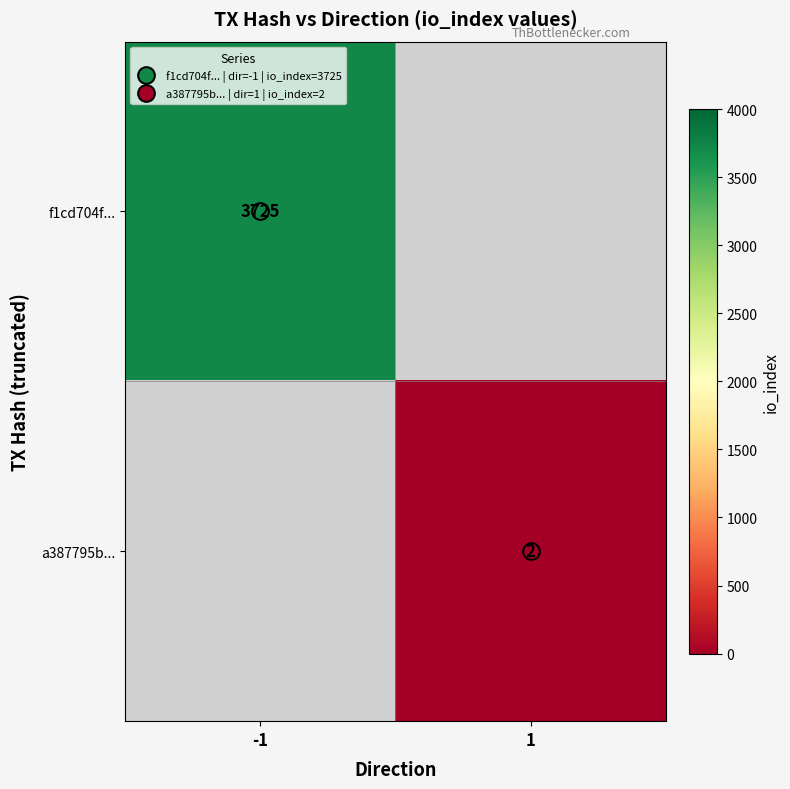

Between 1 and -1, which is larger?

-1